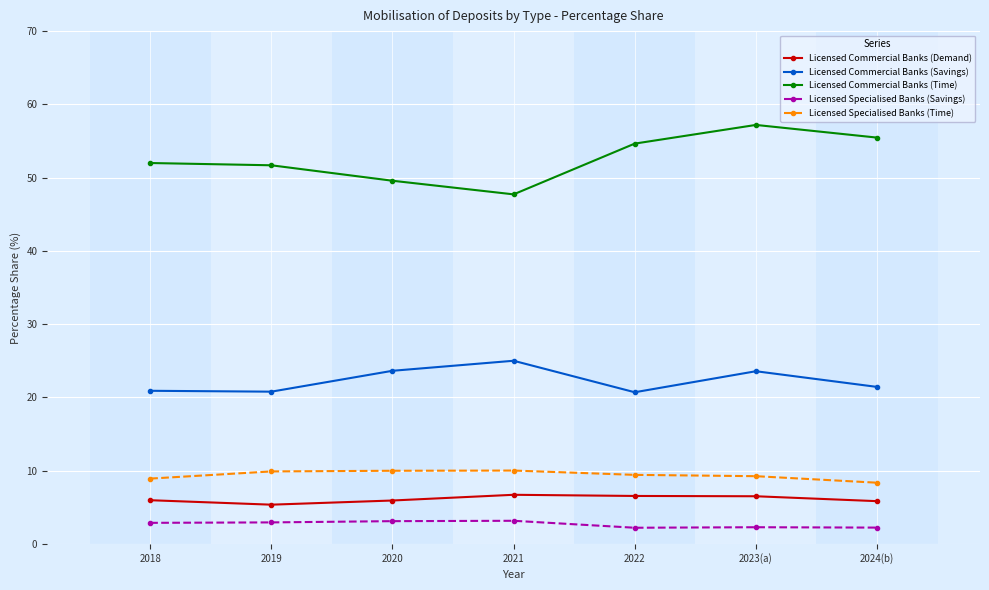

In Licensed Commercial Banks (Savings), how many points are higher than both neighbors (excluding endpoints)?

2